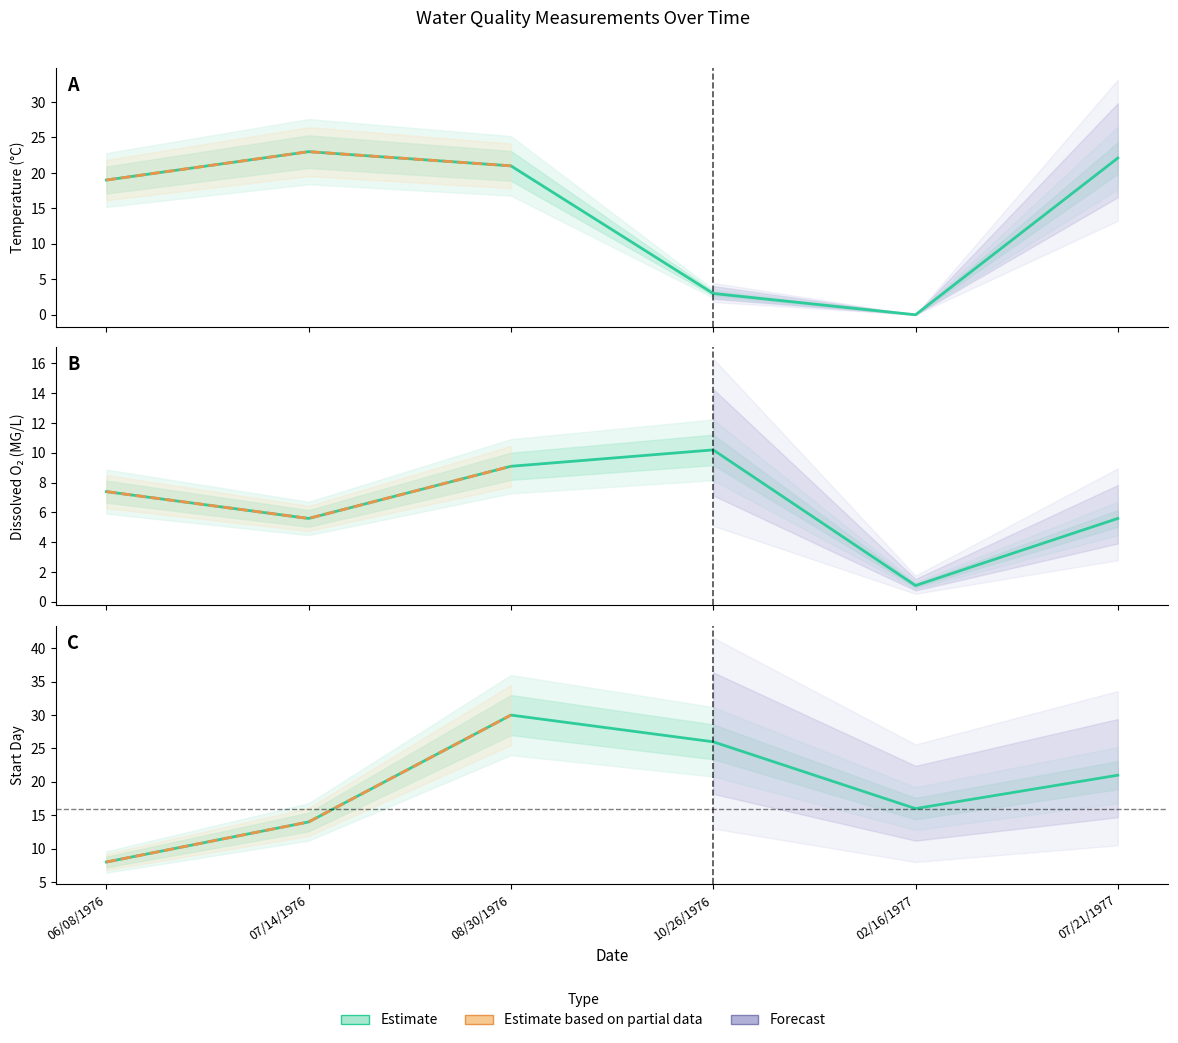

True or false: Startday and Temperature intersect in this chart.

True